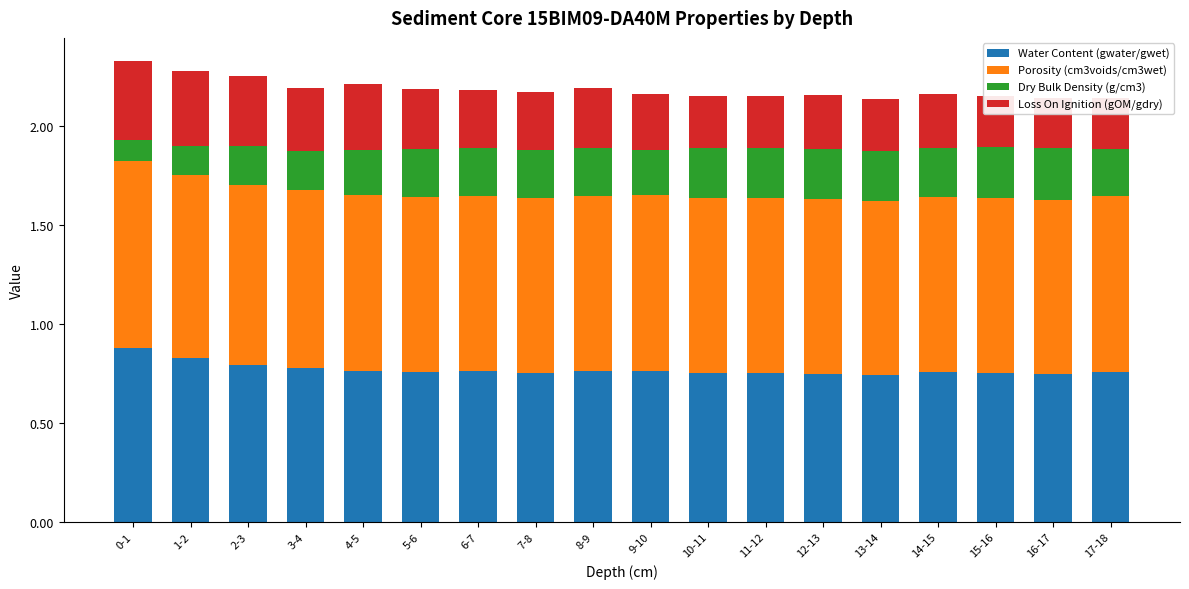

What is the minimum value shown in the chart?

0.1